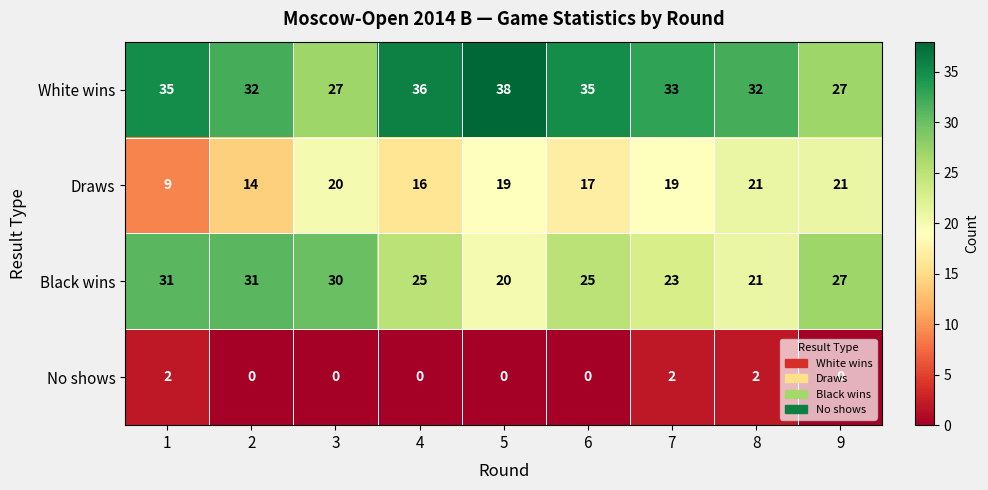

Is the value of Draws at 7 greater than the value of Black wins at 9?

No